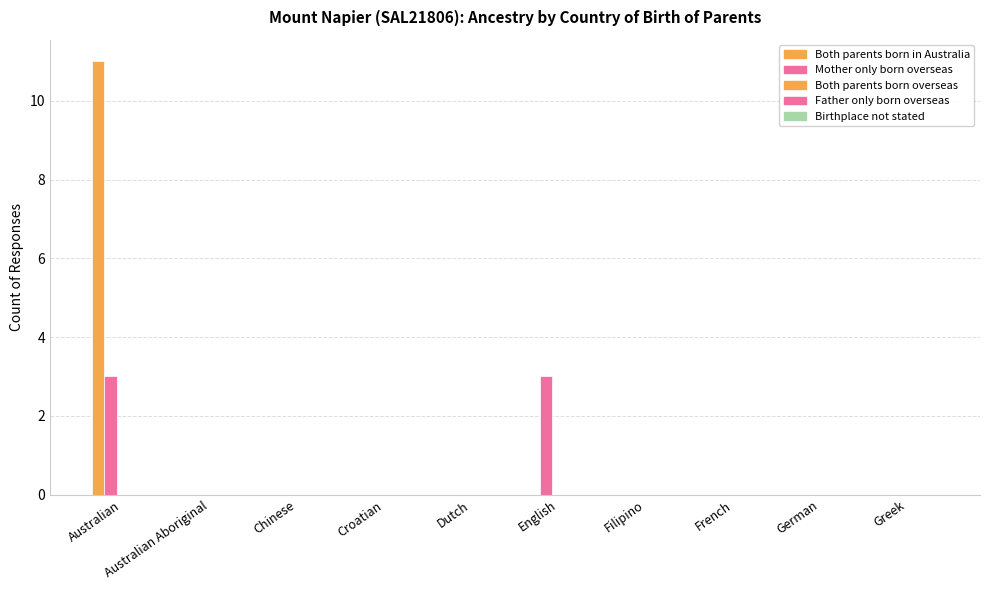

Reading left to right, what are all the values shown in this chart?

Both parents born in Australia: Australian=11	Australian Aboriginal=0	Chinese=0	Croatian=0	Dutch=0	English=0	Filipino=0	French=0	German=0	Greek=0
Mother only born overseas: Australian=3	Australian Aboriginal=0	Chinese=0	Croatian=0	Dutch=0	English=3	Filipino=0	French=0	German=0	Greek=0
Both parents born overseas: Australian=0	Australian Aboriginal=0	Chinese=0	Croatian=0	Dutch=0	English=0	Filipino=0	French=0	German=0	Greek=0
Father only born overseas: Australian=0	Australian Aboriginal=0	Chinese=0	Croatian=0	Dutch=0	English=0	Filipino=0	French=0	German=0	Greek=0
Birthplace not stated: Australian=0	Australian Aboriginal=0	Chinese=0	Croatian=0	Dutch=0	English=0	Filipino=0	French=0	German=0	Greek=0